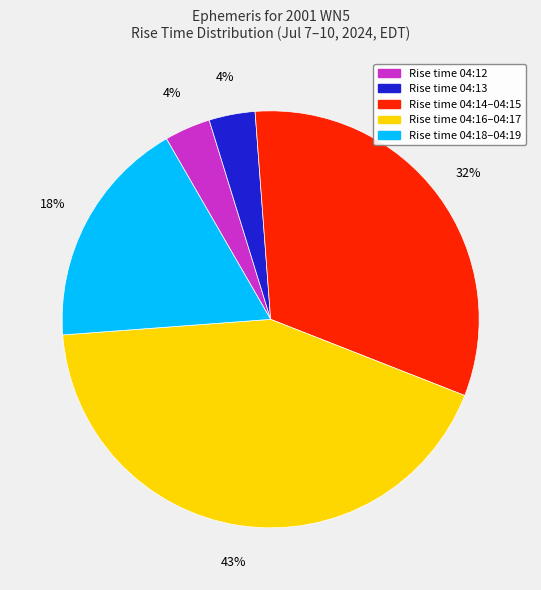

How many slices are in this pie chart?

5